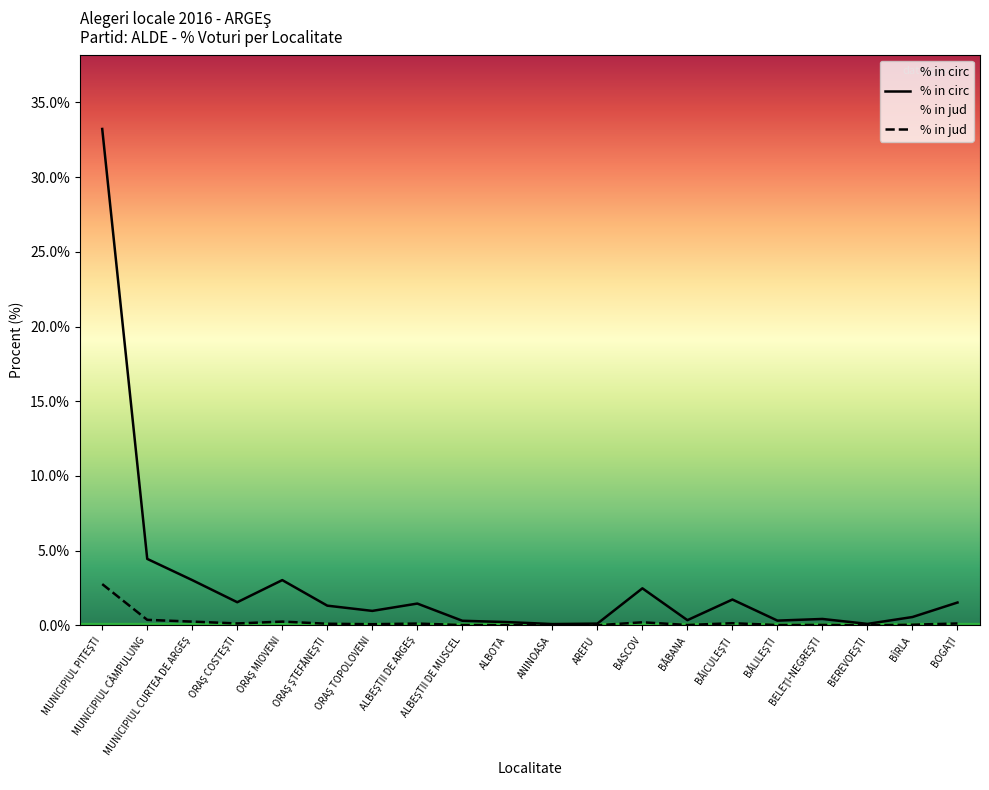

True or false: % in jud and % in circ intersect in this chart.

False